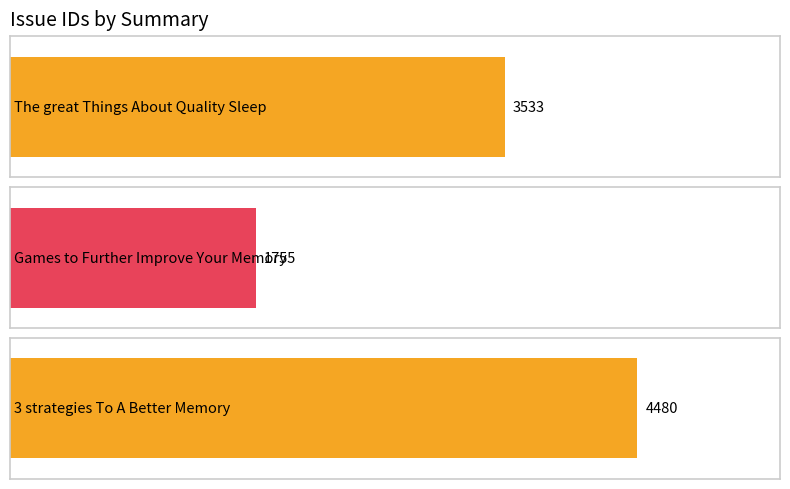

What is the approximate value at The great Things About Quality Sleep?

3533